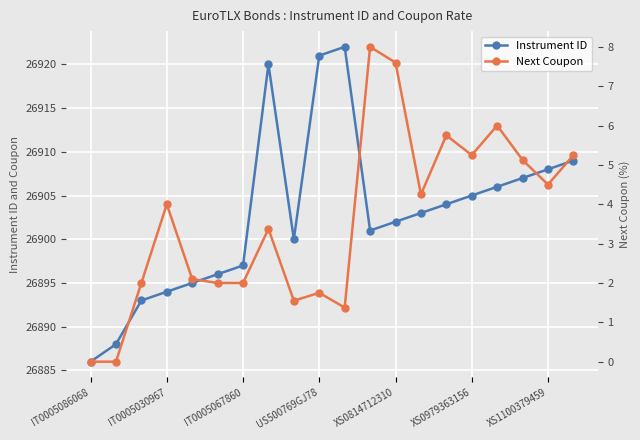

True or false: Next Coupon and Instrument ID cross at least once.

False